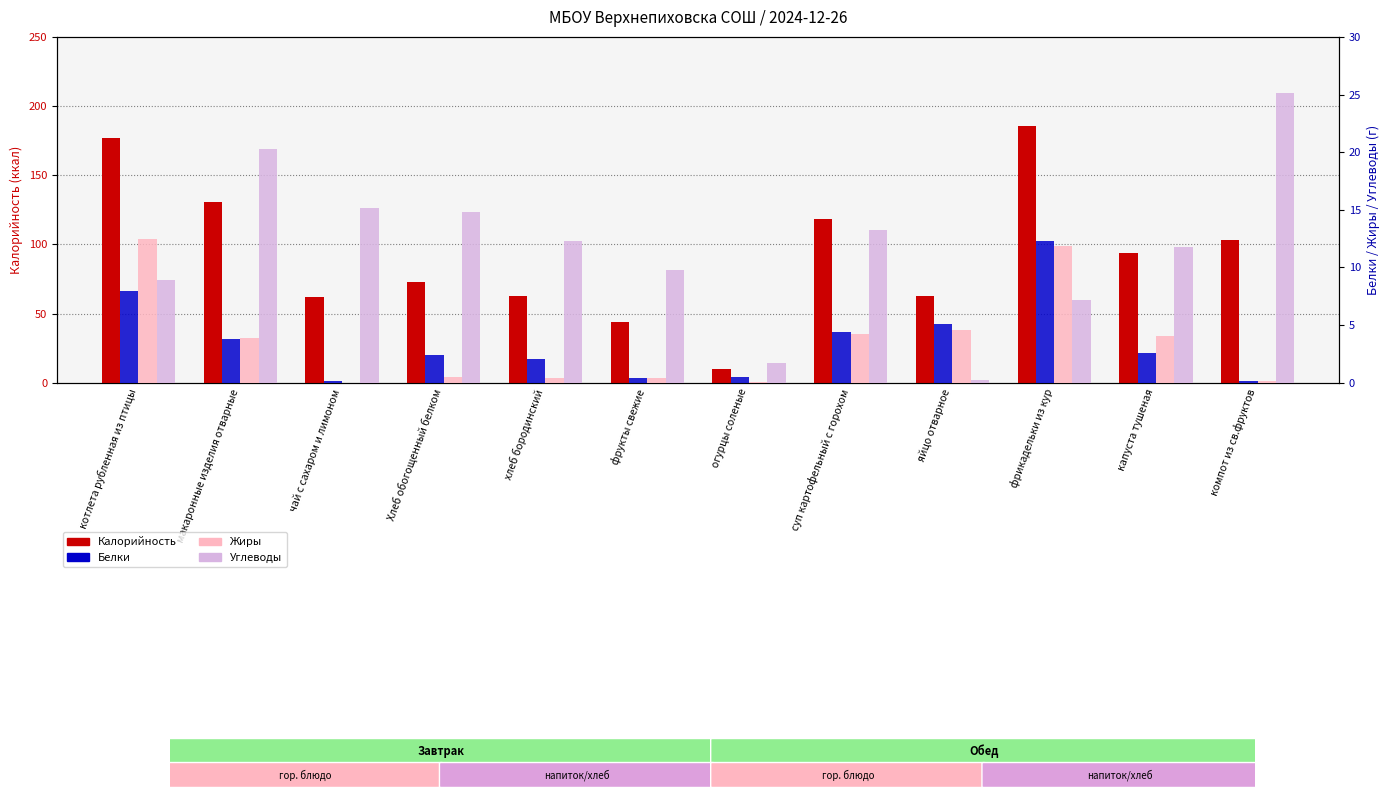

Which series has the largest total across all categories?

Калорийность